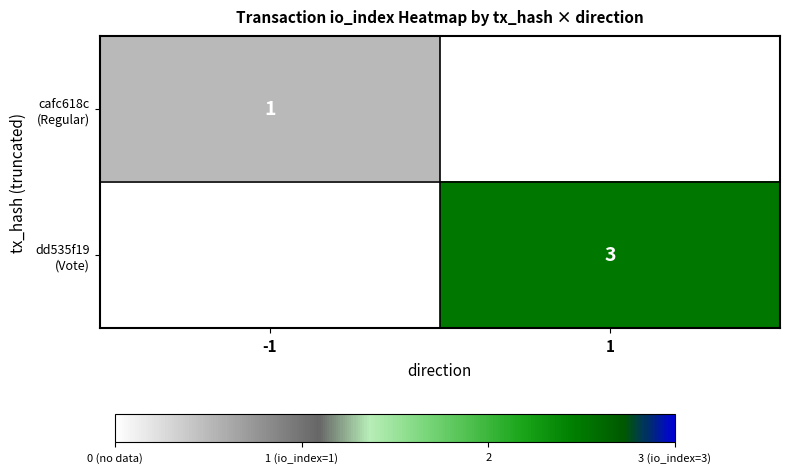

List the labels in order of dd535f19 (Vote) value, smallest first.

-1, 1